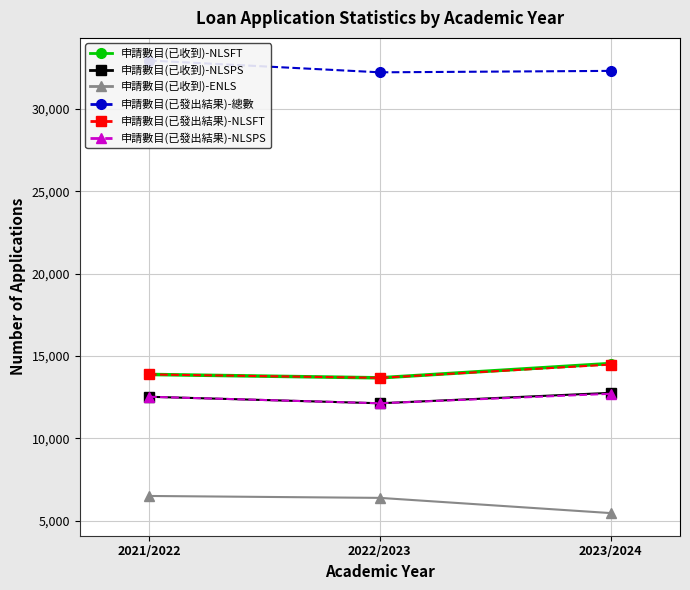

How many data points in 申請數目(已收到)-ENLS are less than 6397?

1